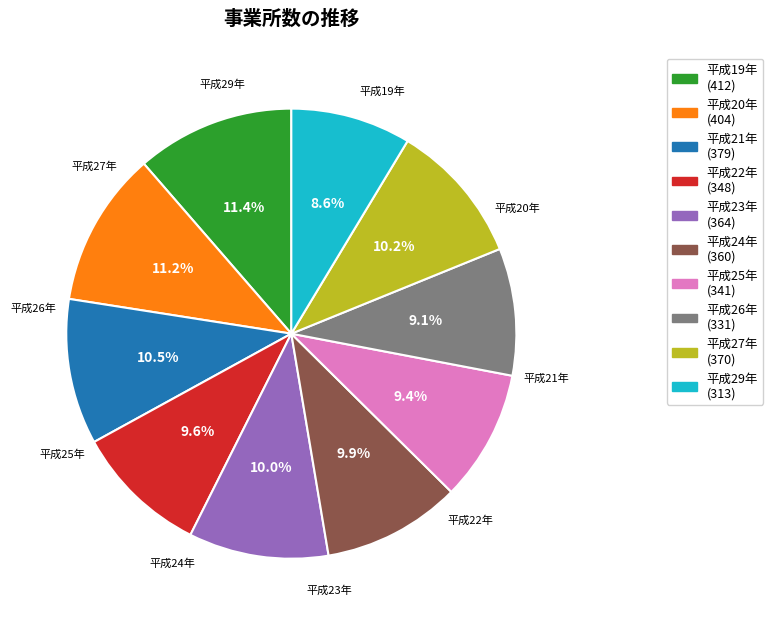

To the nearest percent, what percentage of the pie is 平成27年?

10%